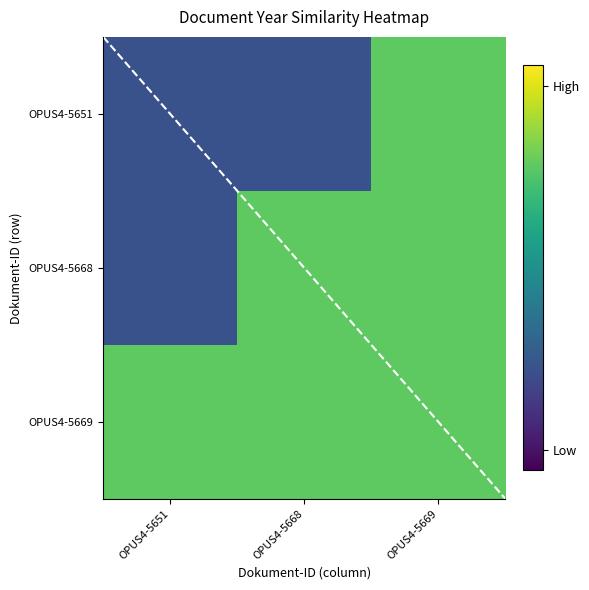

Rank the categories by OPUS4-5668 value from lowest to highest.

OPUS4-5651, OPUS4-5668, OPUS4-5669